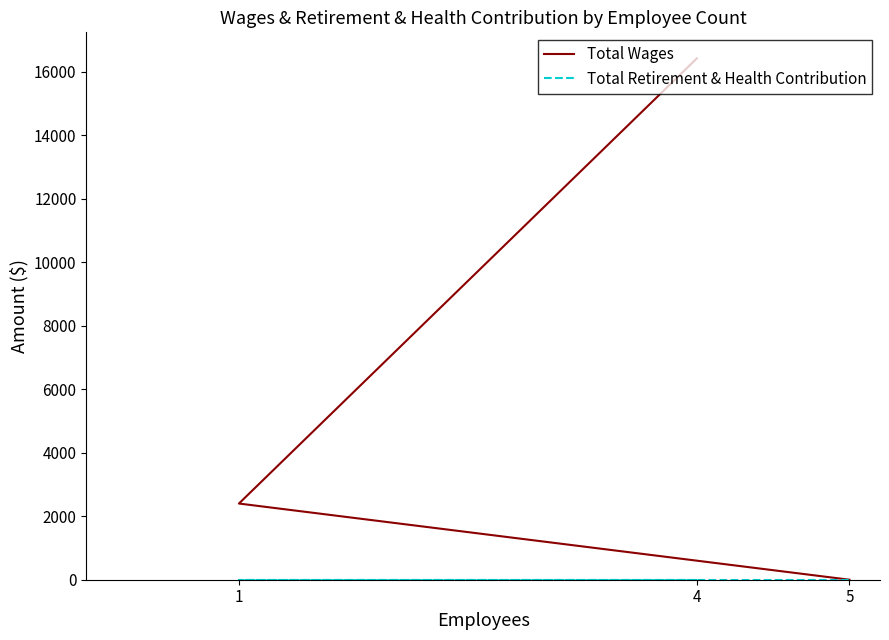

Which series has the widest spread of values?

Total Wages